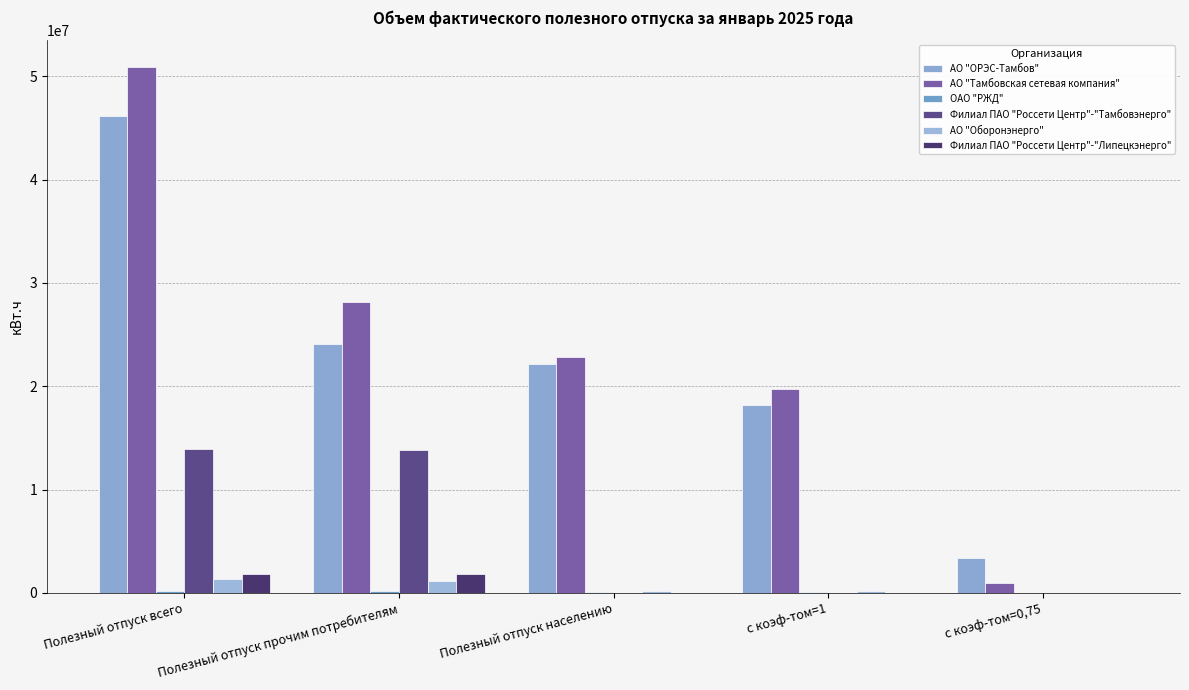

What is the total value across all series at Полезный отпуск прочим потребителям?

69187924.1